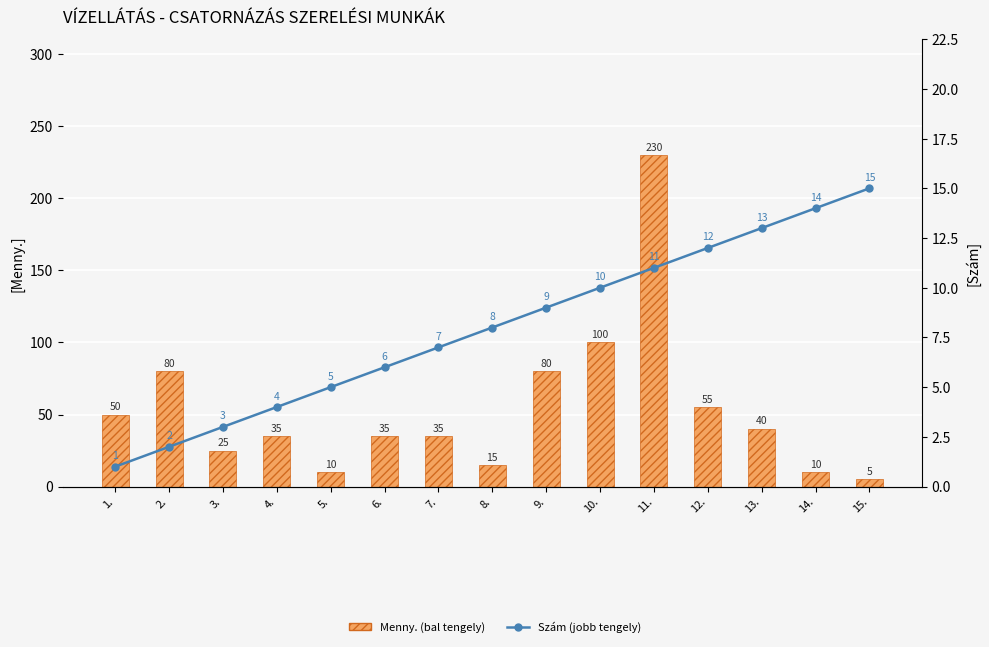

Reading right to left, list all the values displayed in this chart.

Menny. (bal tengely): 15.=5	14.=10	13.=40	12.=55	11.=230	10.=100	9.=80	8.=15	7.=35	6.=35	5.=10	4.=35	3.=25	2.=80	1.=50
Szám (jobb tengely): 15.=15	14.=14	13.=13	12.=12	11.=11	10.=10	9.=9	8.=8	7.=7	6.=6	5.=5	4.=4	3.=3	2.=2	1.=1